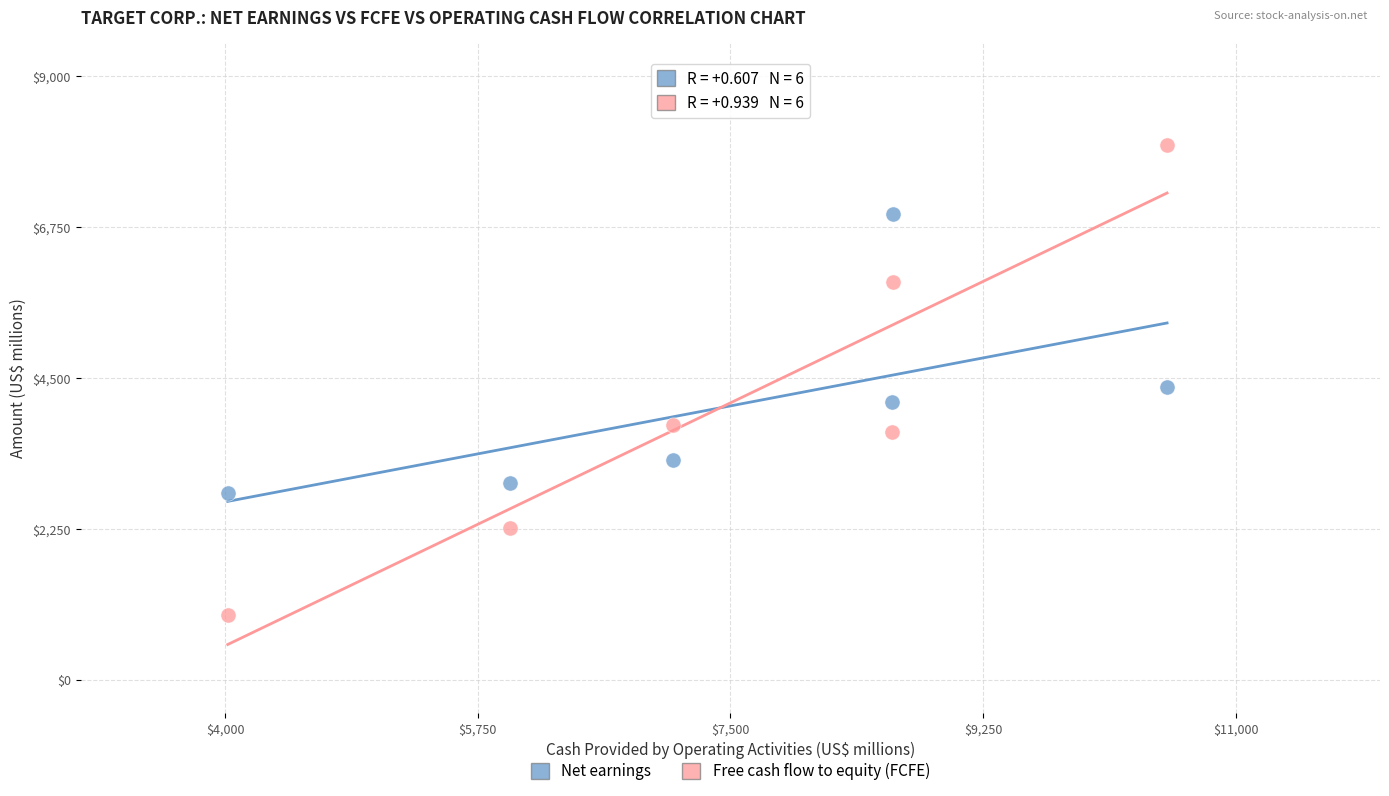

Which series contains the highest Y value?

Free cash flow to equity (FCFE)